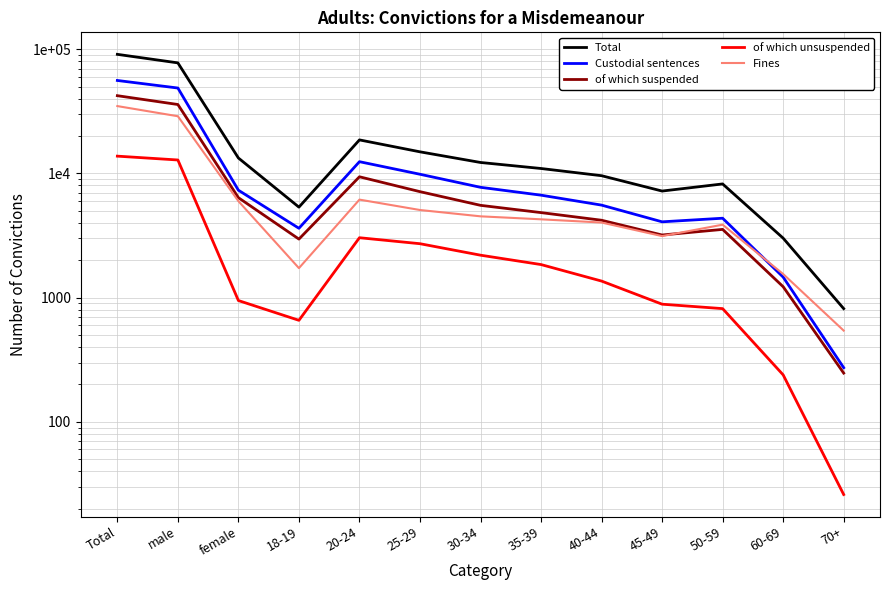

At which label does Custodial sentences first exceed 6687?

Total